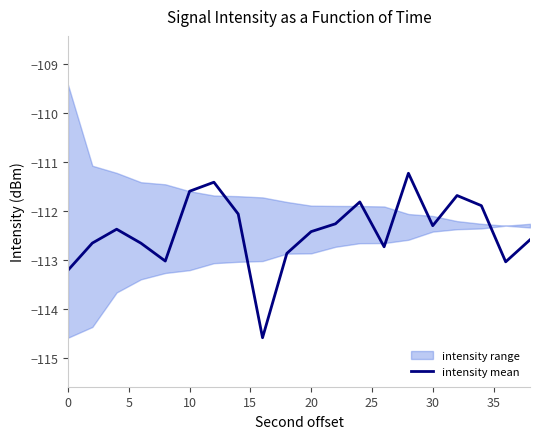

What is the difference between the second highest and minimum values?

3.2